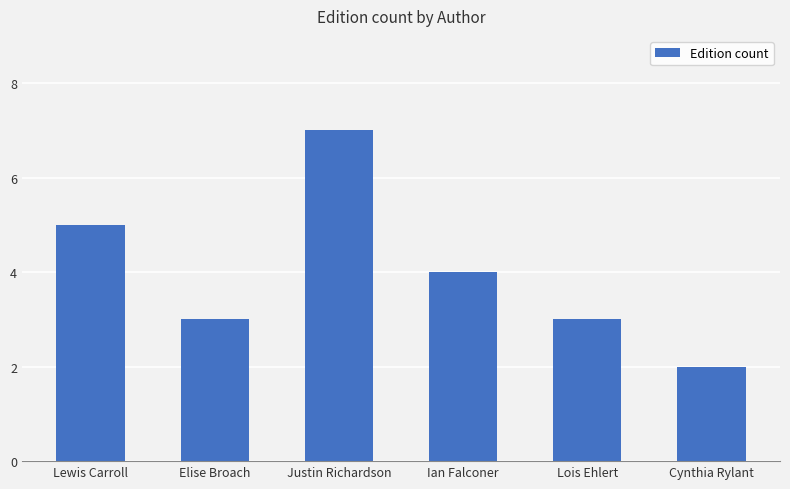

What is the label of the 1st bar from the right?

Cynthia Rylant